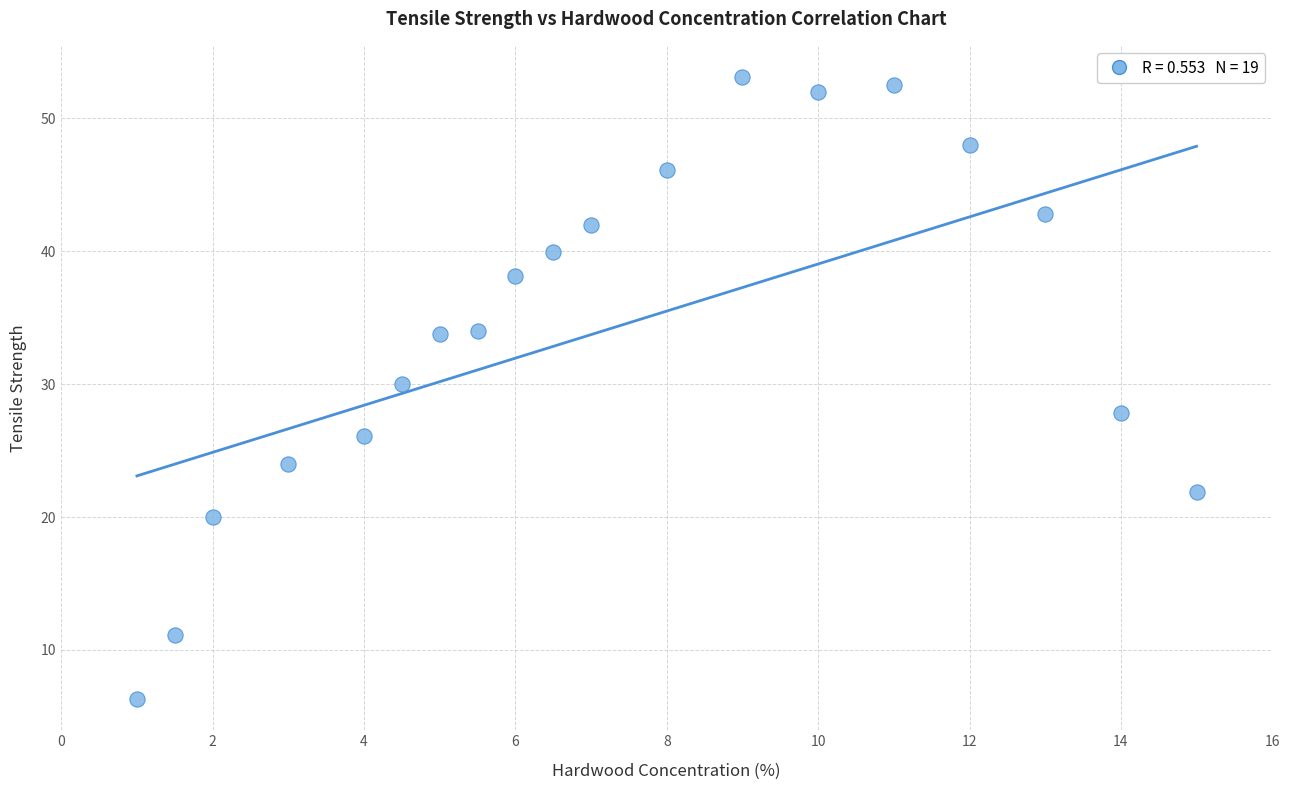

What is the range of Y values (max minus min)?

46.8